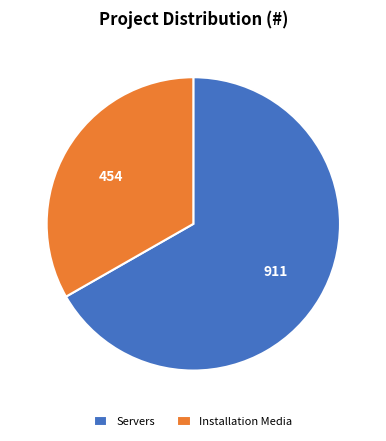

True or false: Installation Media accounts for 33% of the total.

True